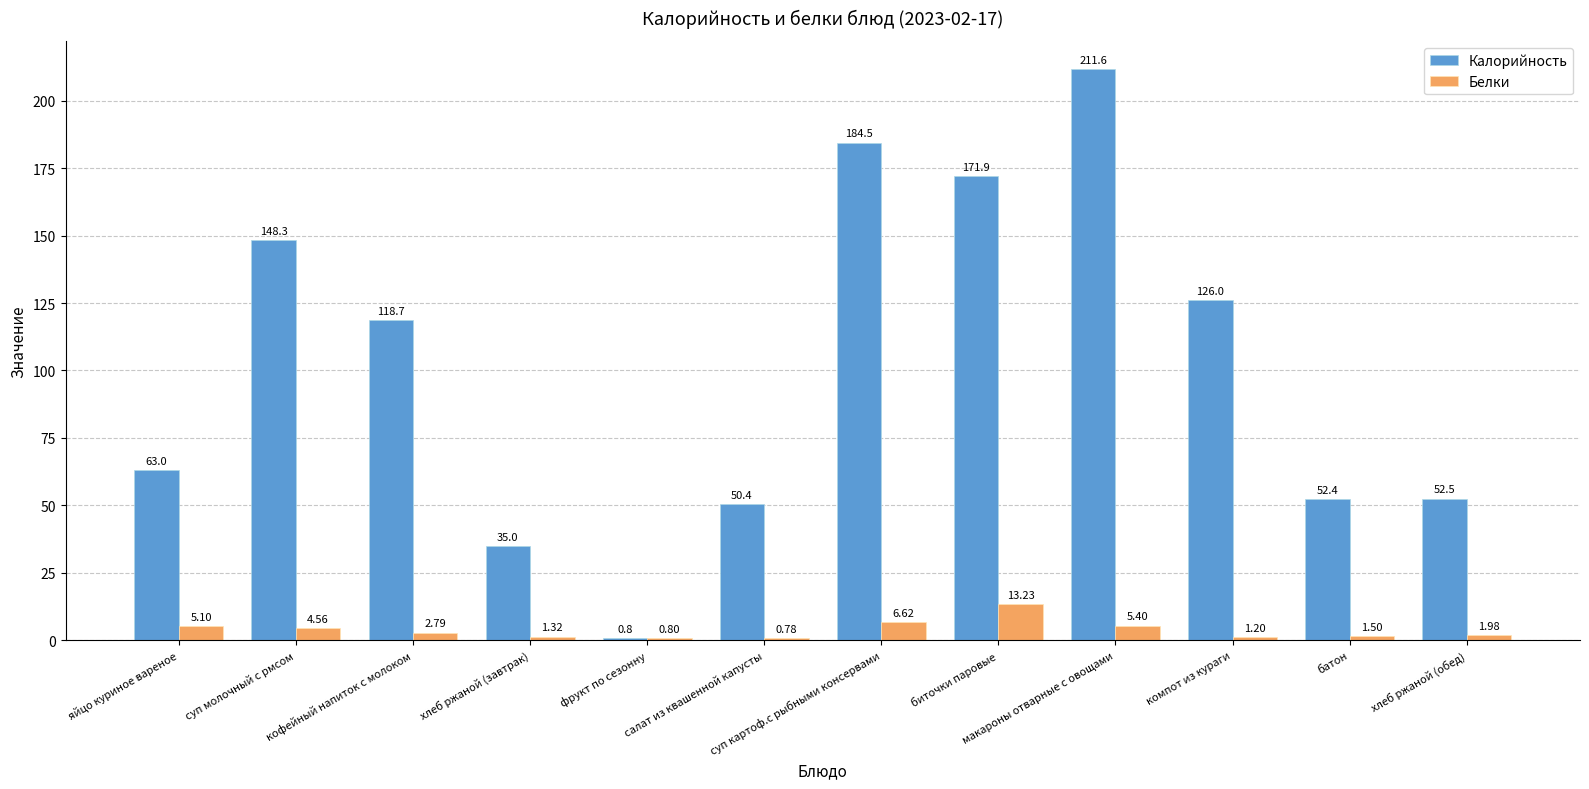

The Калорийность series shows 52.4 at батон. True or false?

True